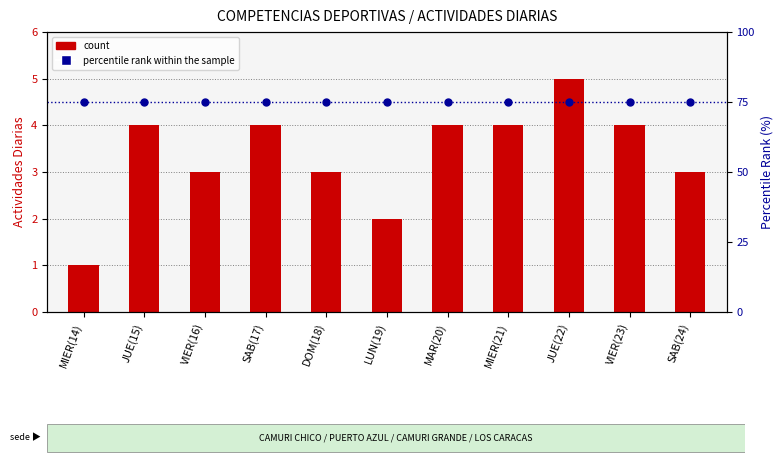

Which series has the largest Y range (max minus min)?

count